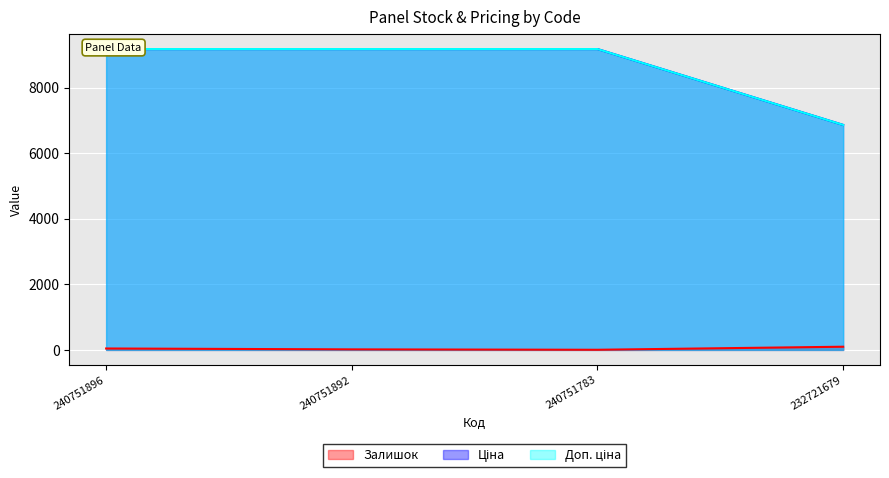

Reading right to left, what are all the values shown in this chart?

Залишок: 232721679=97.0	240751783=4.0	240751892=16.0	240751896=43.0
Ціна: 232721679=6869.4	240751783=9185.9	240751892=9185.9	240751896=9185.9
Доп. ціна: 232721679=6869.4	240751783=9185.9	240751892=9185.9	240751896=9185.9